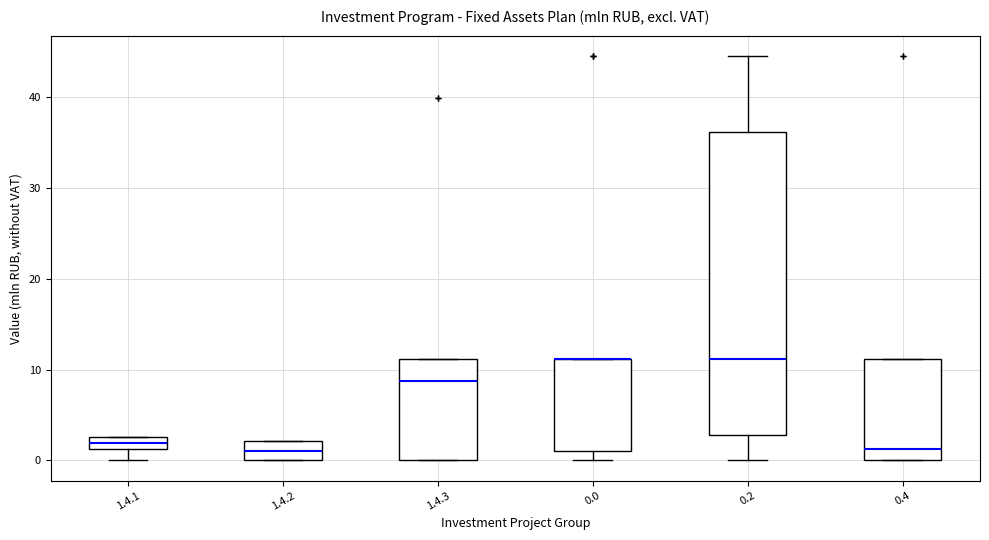

Where does the median line of the box for 0.2 sit on the y-axis? The values are not printed on the chart, so give them approximately, as read against the axis.

11